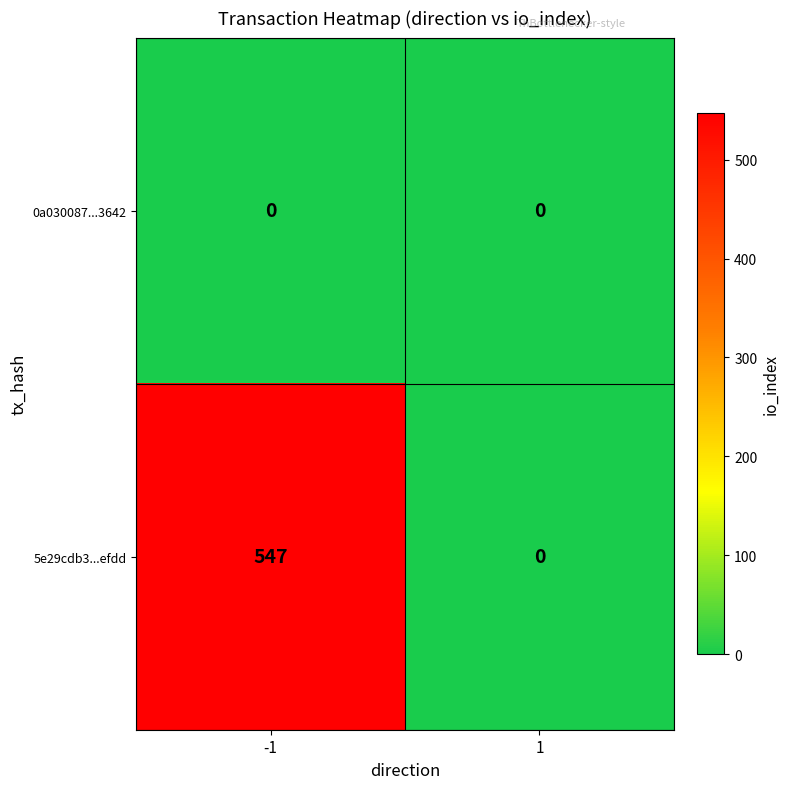

What is the total value across all series at -1?

547